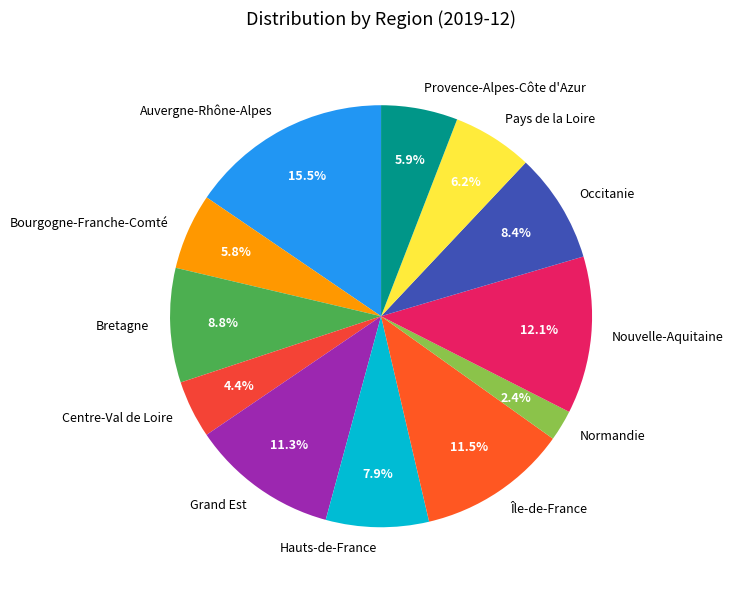

What is the ratio of the value at Provence-Alpes-Côte d'Azur to the value at Bourgogne-Franche-Comté?

1.0